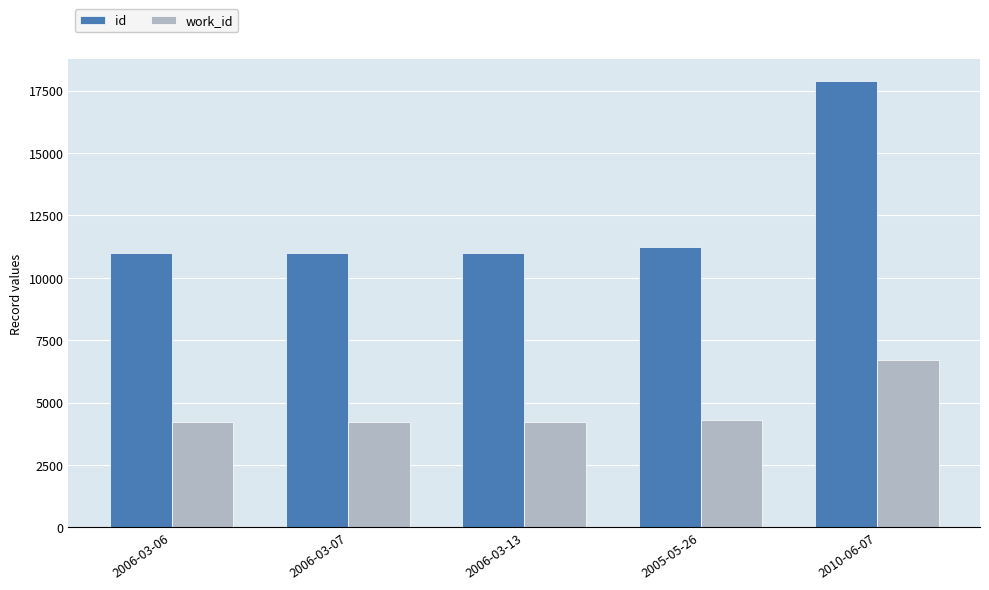

How many series are shown in this chart?

2